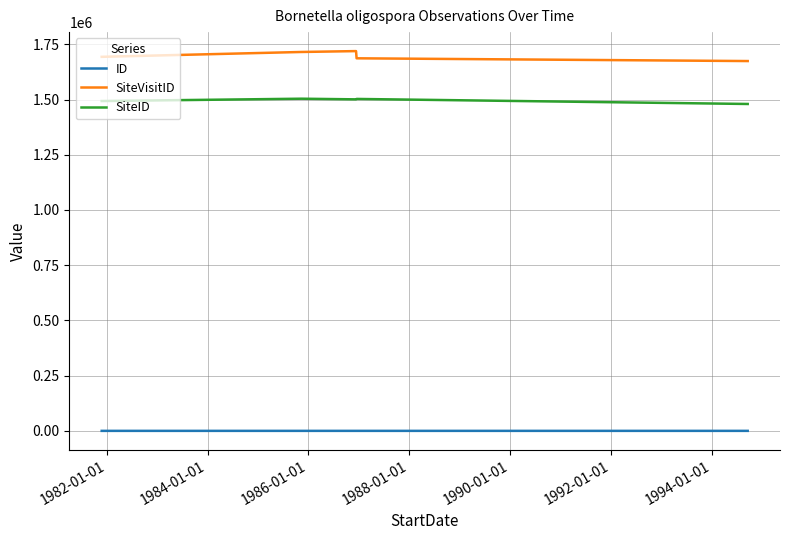

True or false: SiteID and SiteVisitID cross at least once.

False